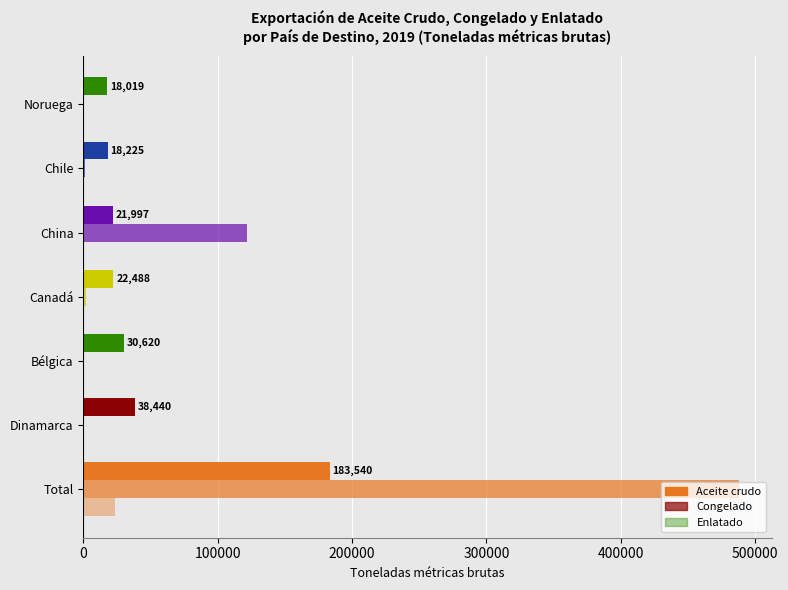

How many data points in Congelado are above 1082?

4